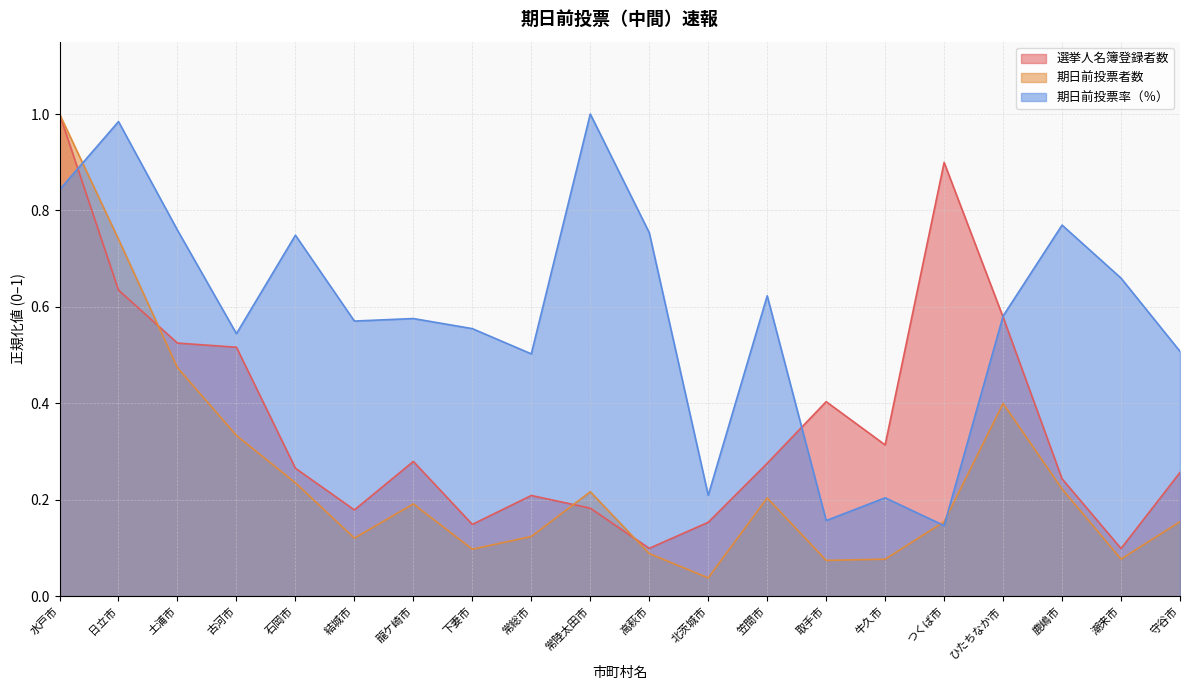

True or false: 期日前投票率 has more than 1 points higher than both neighbors.

True